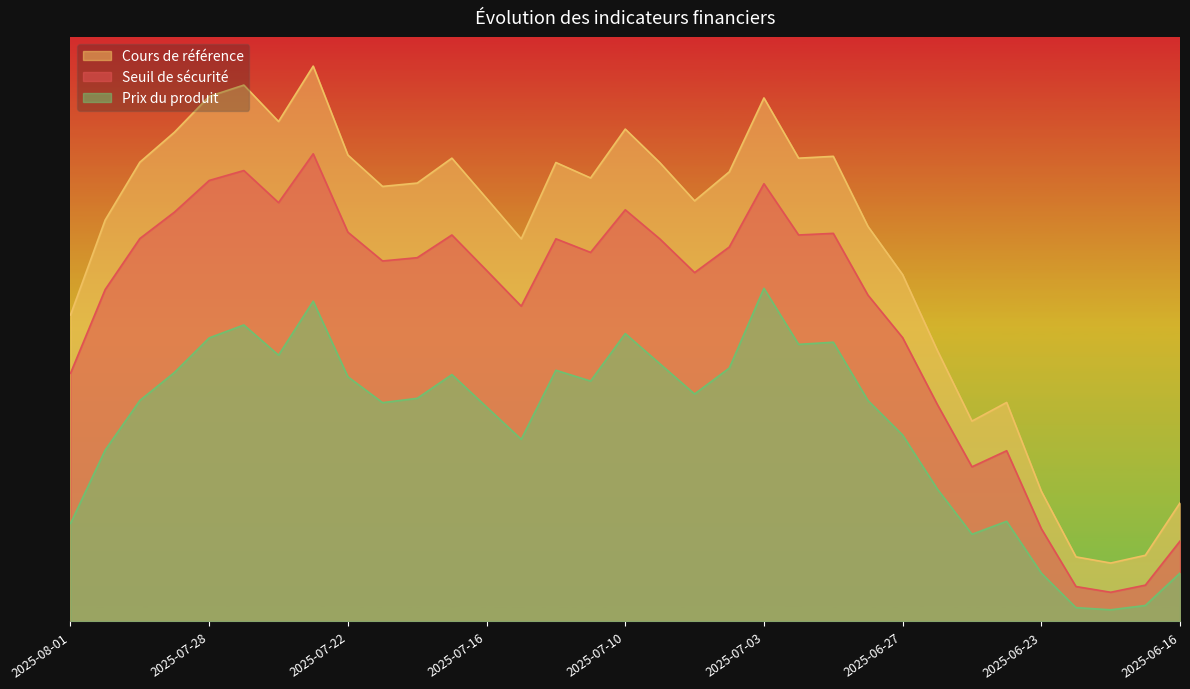

Reading right to left, extract all data points from this chart.

Seuil de sécurité: 0.1	0.1	0.1	0.1	0.2	0.3	0.3	0.4	0.5	0.6	0.7	0.7	0.7	0.6	0.6	0.7	0.7	0.6	0.7	0.5	0.6	0.7	0.6	0.6	0.7	0.8	0.7	0.8	0.8	0.7	0.7	0.6	0.4
Cours de référence: 0.2	0.1	0.1	0.1	0.2	0.4	0.3	0.5	0.6	0.7	0.8	0.8	0.9	0.8	0.7	0.8	0.8	0.8	0.8	0.7	0.7	0.8	0.7	0.7	0.8	0.9	0.9	0.9	0.9	0.8	0.8	0.7	0.5
Prix du produit: 0.1	0.0	0.0	0.0	0.1	0.2	0.1	0.2	0.3	0.4	0.5	0.5	0.6	0.4	0.4	0.4	0.5	0.4	0.4	0.3	0.4	0.4	0.4	0.4	0.4	0.5	0.5	0.5	0.5	0.4	0.4	0.3	0.2